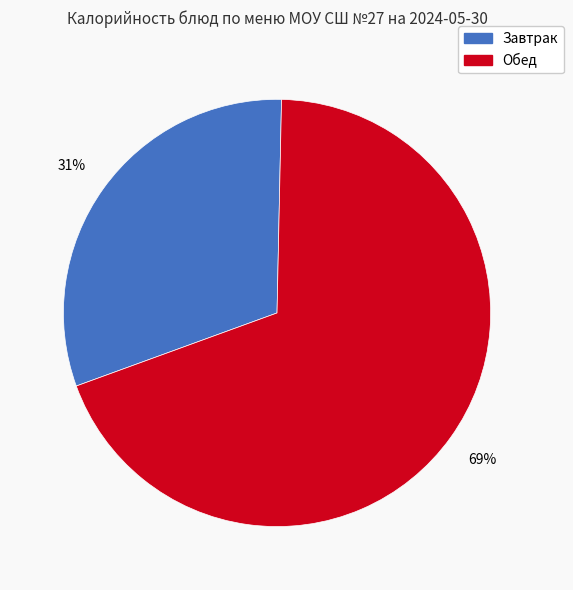

Is there a majority slice in this chart?

Yes